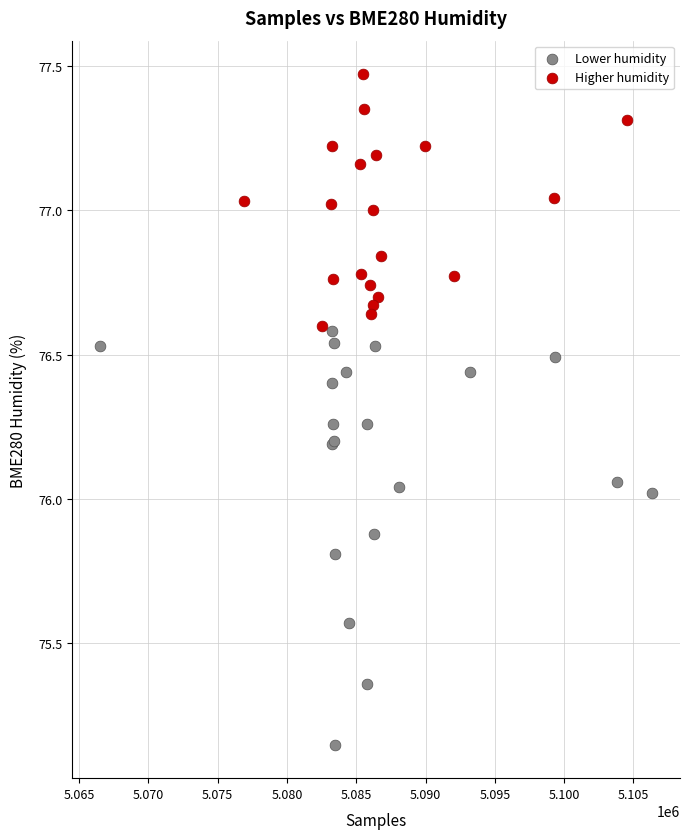

Which series contains the lowest Y value?

Lower humidity